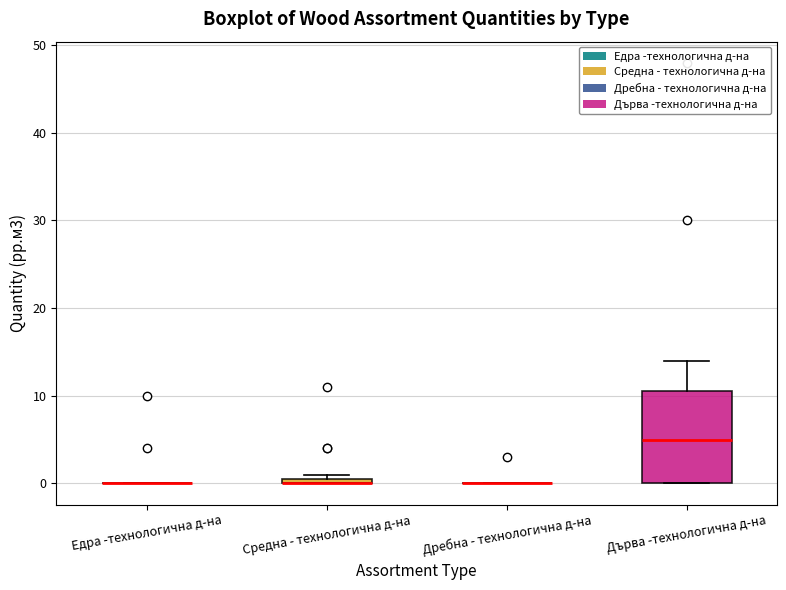

Comparing the boxes themselves (not the whiskers), which one is the tallest?

Дърва -технологична д-на